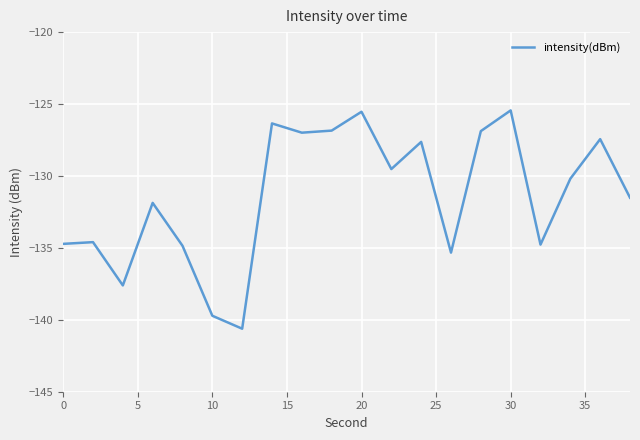

How many categories are shown in the chart?

20